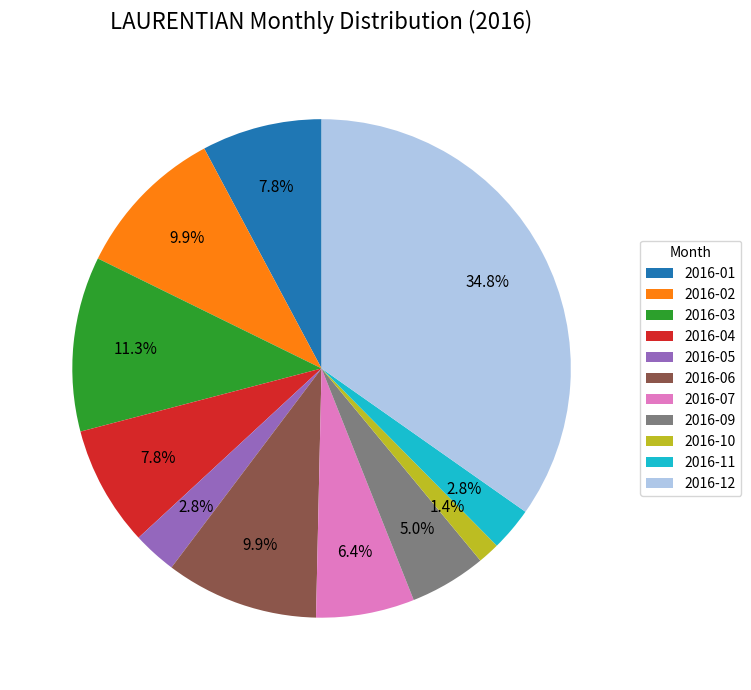

Is there any slice that represents more than half of the pie?

No